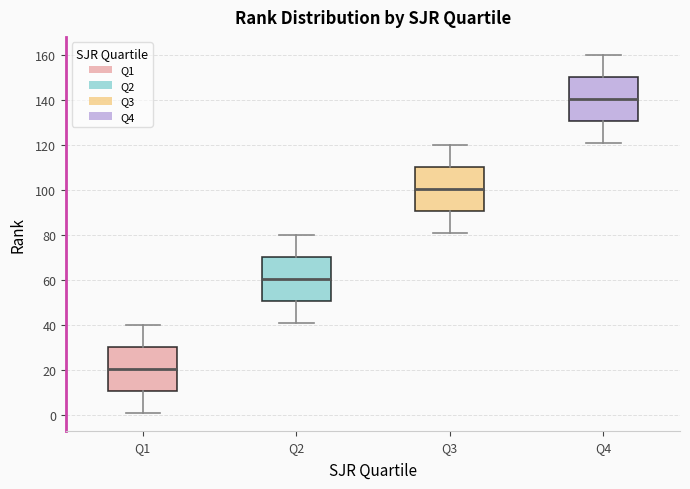

Reading left to right, transcribe this box plot: for each box, give where its median line is, the range the box spans, and where its two whiskers end, as read against the y-axis. The values are not printed on the chart, so give them approximately, as read against the axis.

Q1: median 20, box 10 to 30, whiskers 2 to 40
Q2: median 60, box 50 to 70, whiskers 42 to 80
Q3: median 100, box 90 to 110, whiskers 82 to 120
Q4: median 140, box 130 to 150, whiskers 122 to 160